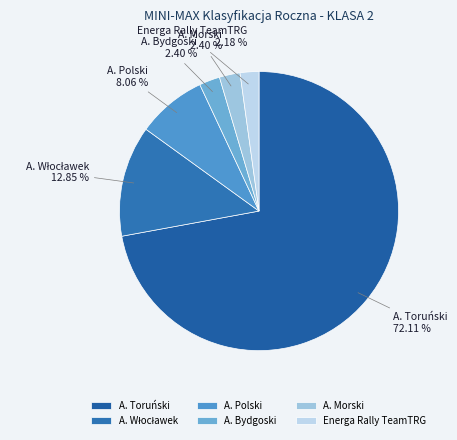

What percentage is the A. Morski slice, to the nearest percent?

2%